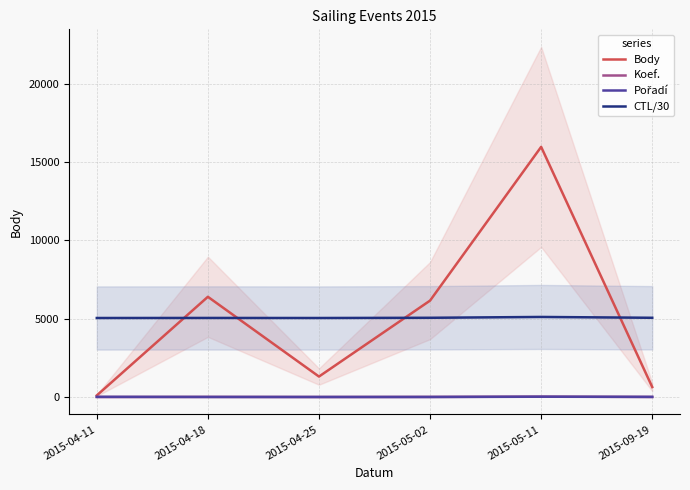

What is the difference between the maximum and second lowest values in the CTL/30 series?

66.7